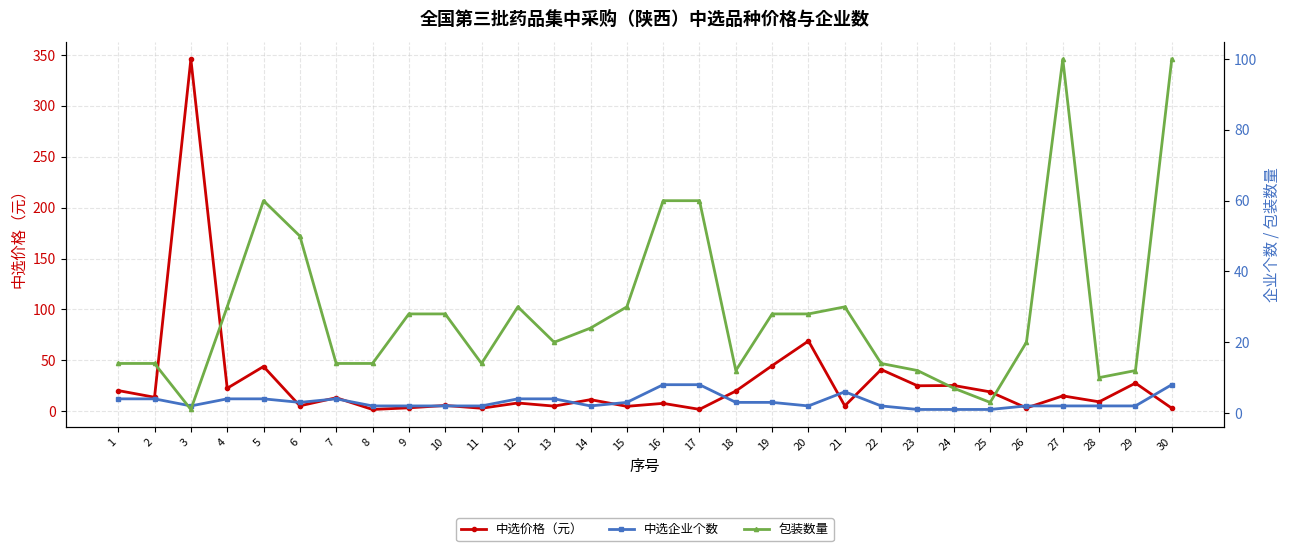

True or false: 中选企业个数 has more than 2 points higher than both neighbors.

False